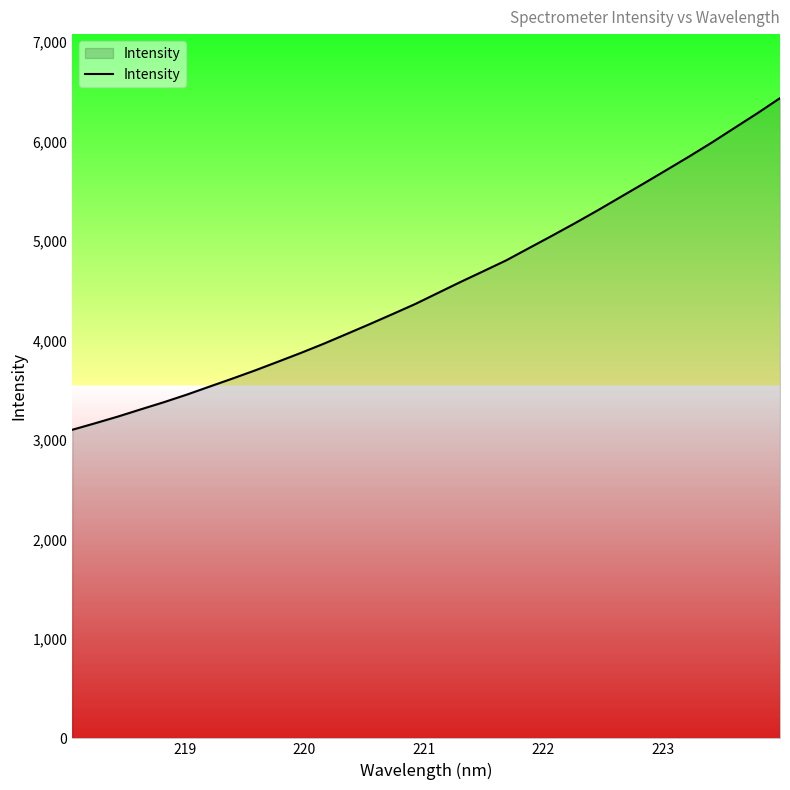

What is the difference between the maximum and minimum values?

3333.0